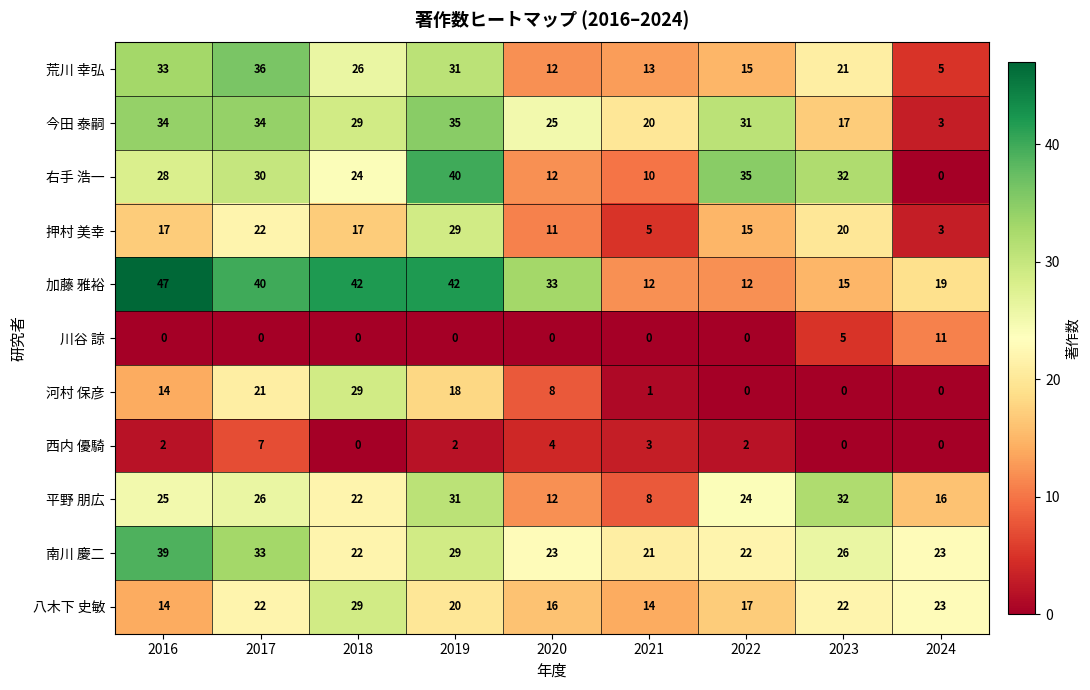

What is the total value across all series at 2023?

190